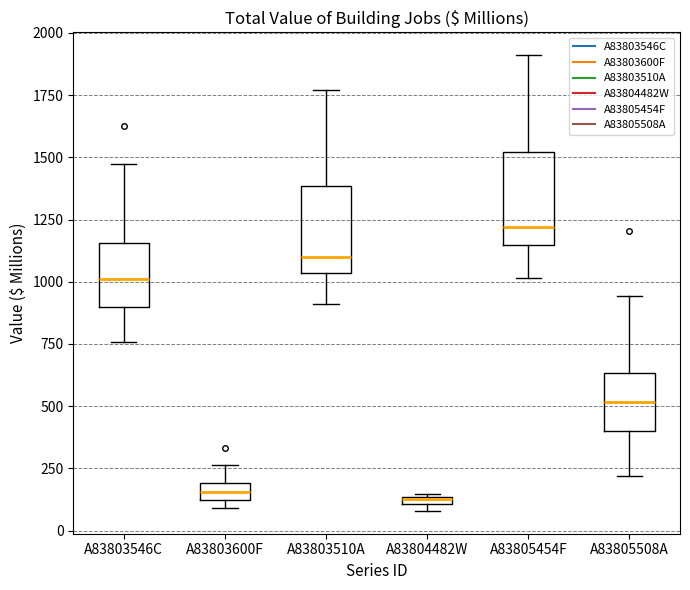

Where is the upper edge of the box for A83805508A on the y-axis? The values are not printed on the chart, so give them approximately, as read against the axis.

650